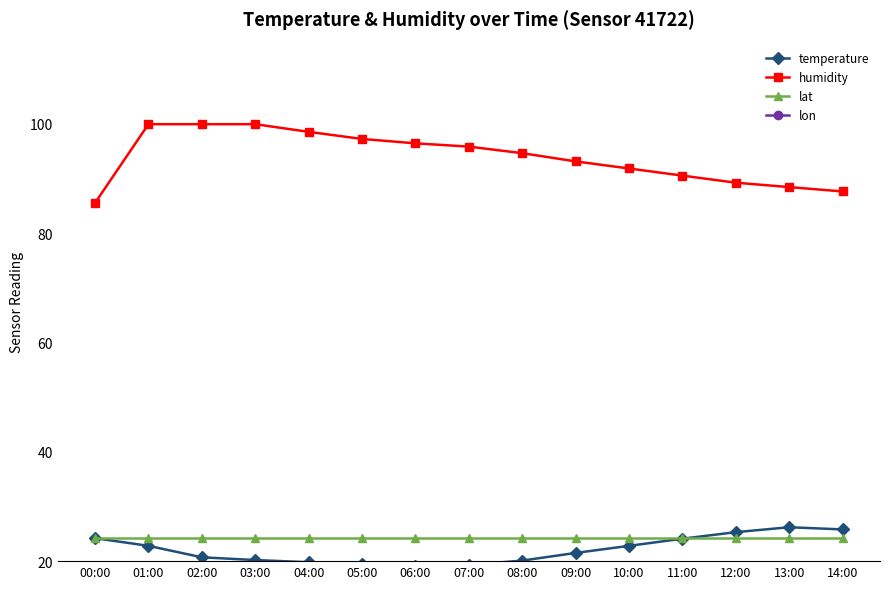

The lon series shows -185.7 at 06:00. True or false?

False